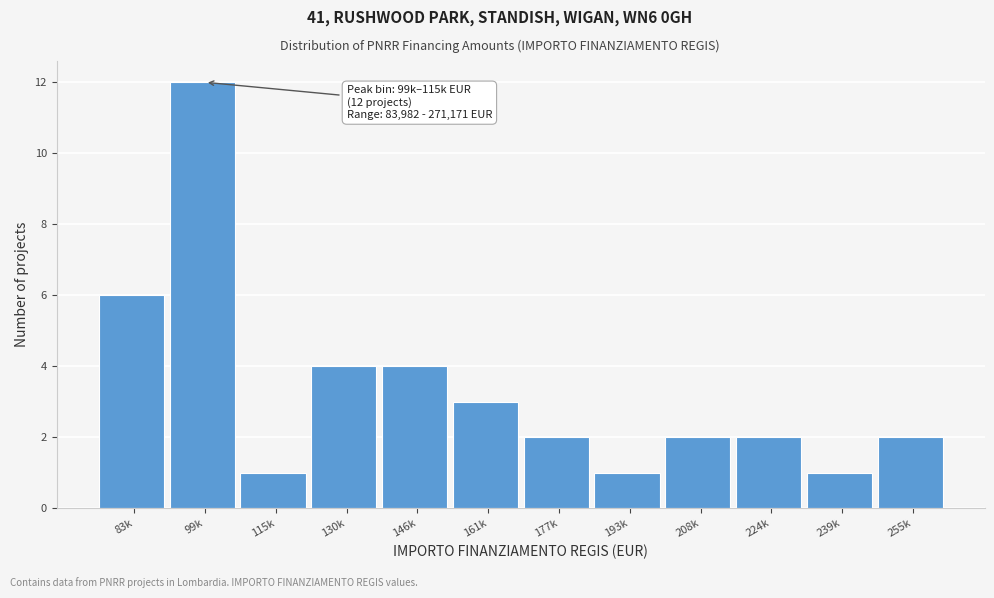

Reading left to right, extract all data points from this chart.

6	12	1	4	4	3	2	1	2	2	1	2